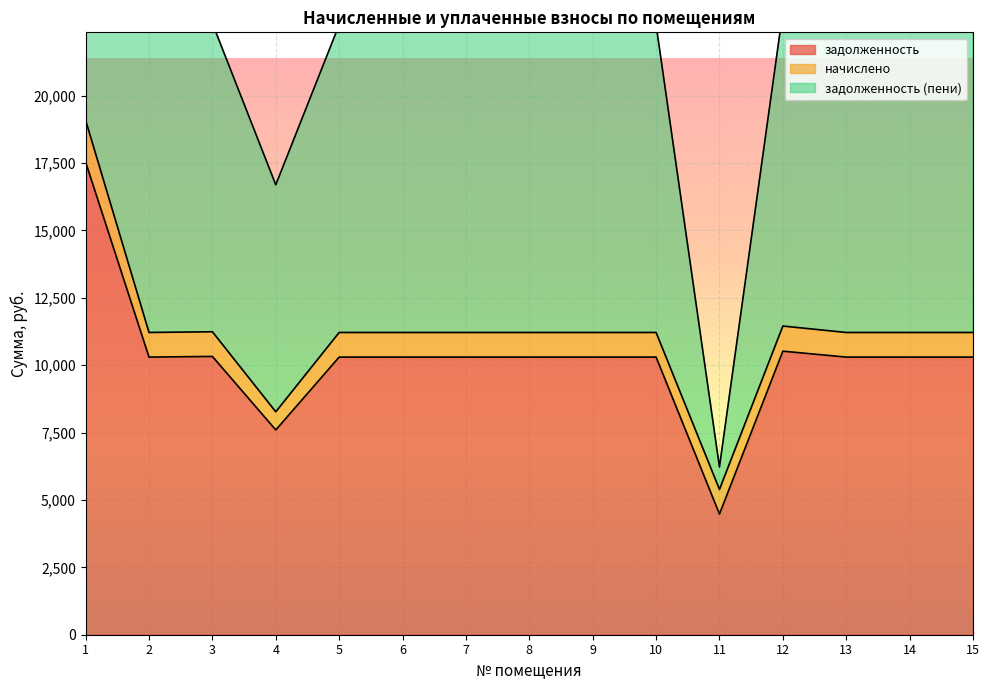

Where is задолженность (пени) nearest to the value 22376?

2